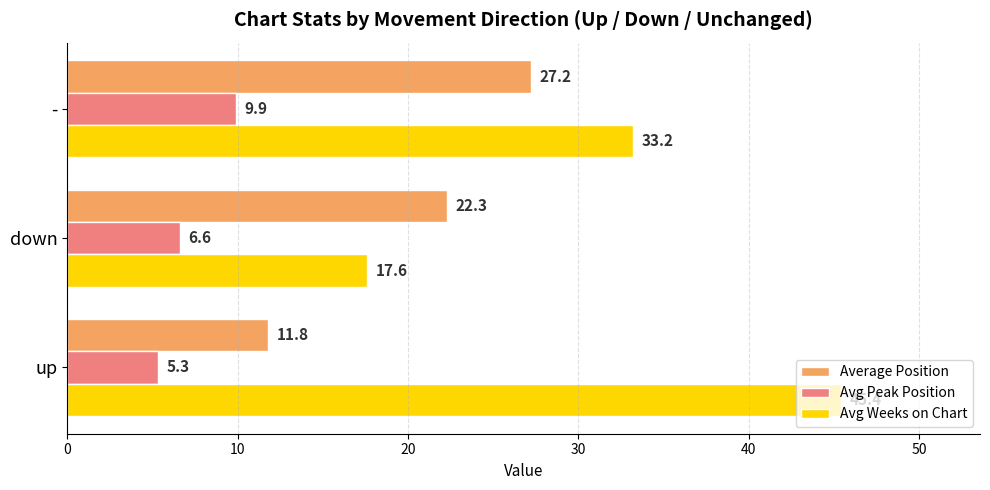

What is the average value of the Average Position series?

20.4